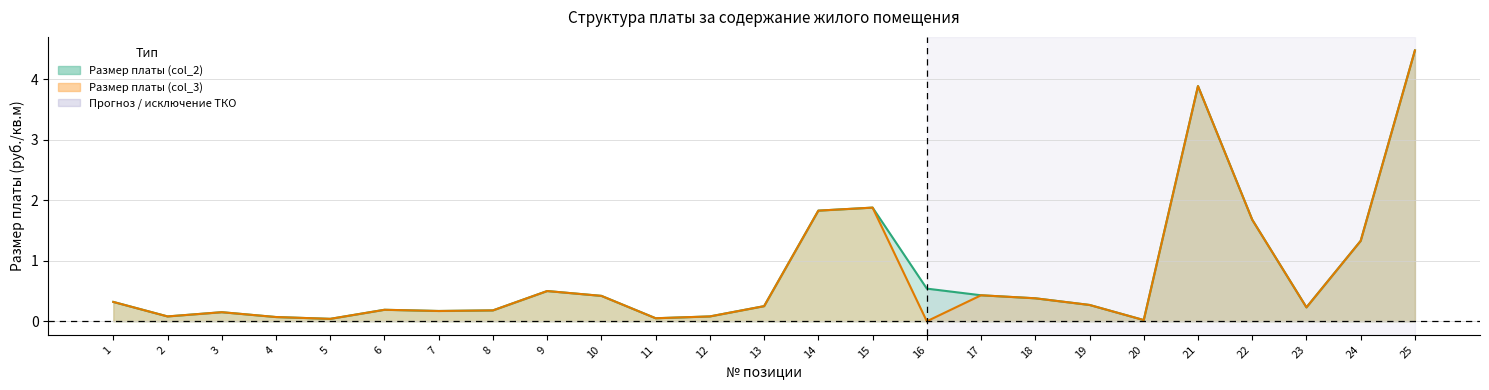

Which category has the lowest value across all series?

16